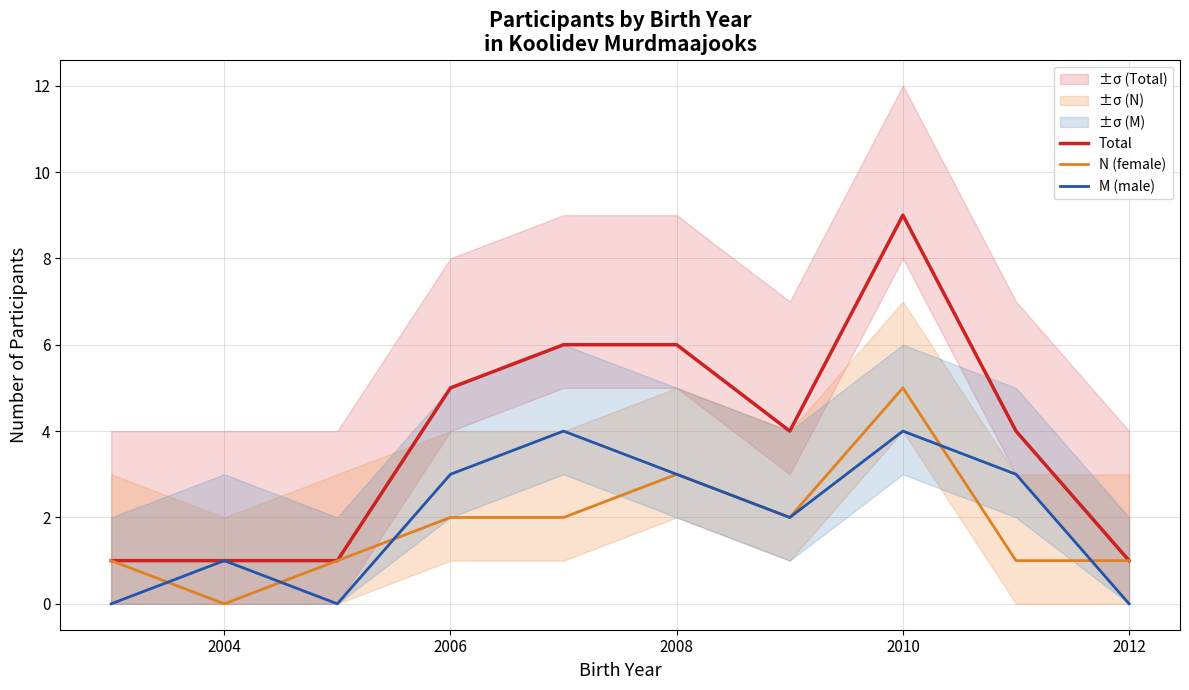

What is the maximum value for M (male)?

4